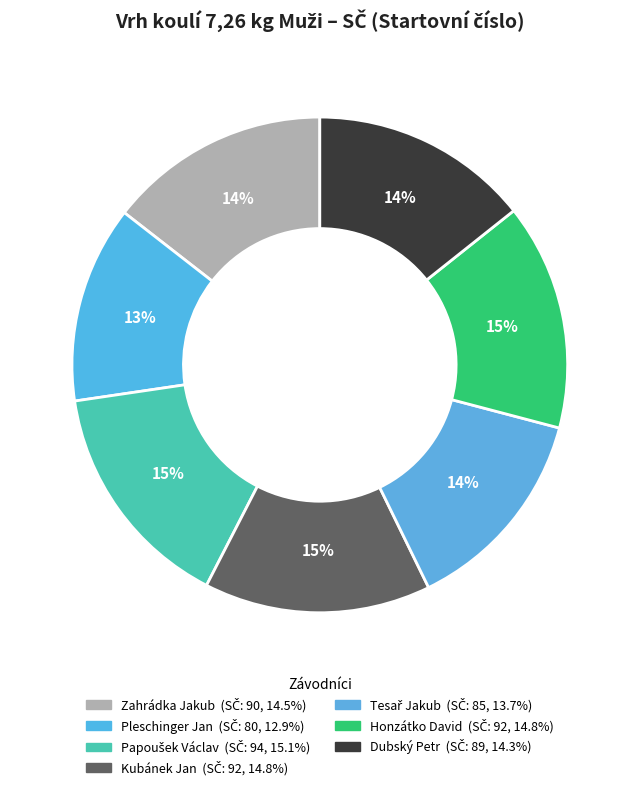

Is there a majority slice in this chart?

No